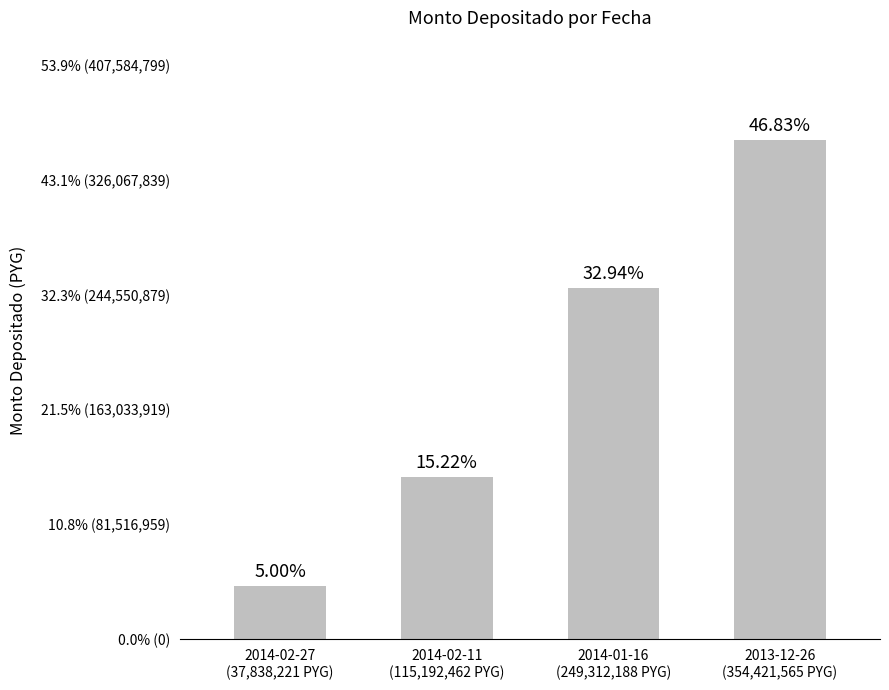

True or false: the data shows 161185717 at 2014-01-16
(249,312,188 PYG).

False